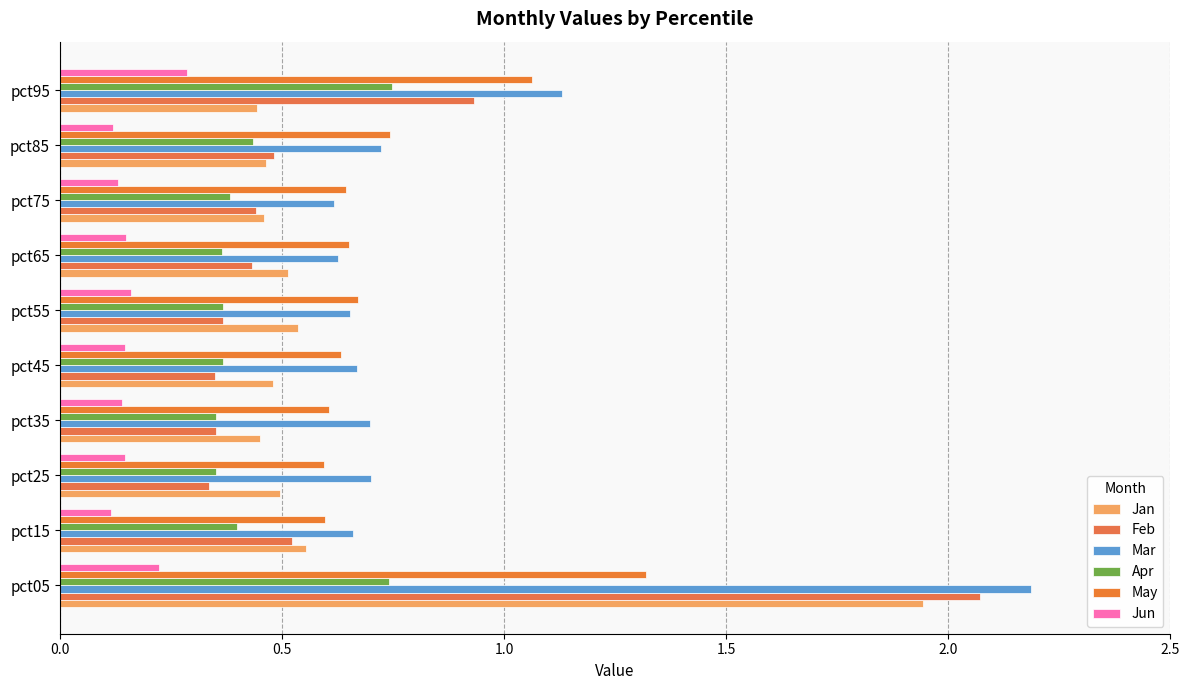

Count the number of categories in the chart.

10